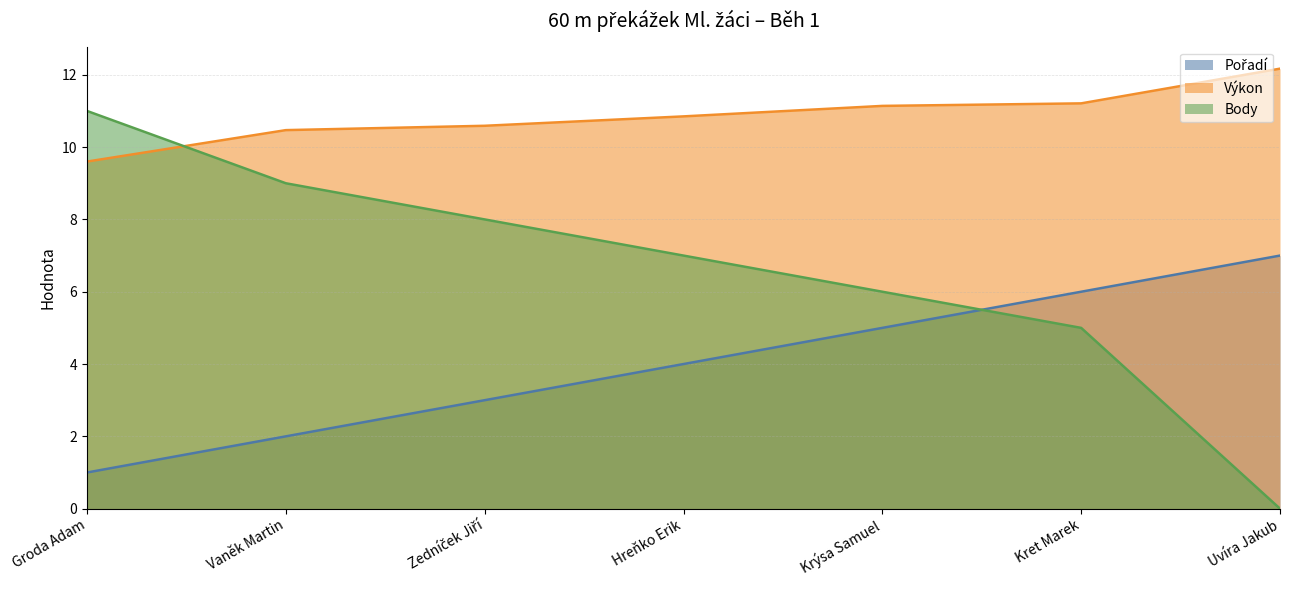

Does the chart display data point markers on the line(s)?

No